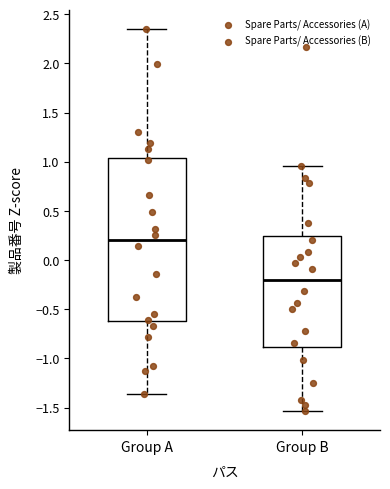

Reading left to right, transcribe this box plot: for each box, give where its median line is, the range the box spans, and where its two whiskers end, as read against the y-axis. The values are not printed on the chart, so give them approximately, as read against the axis.

Group A: median 0.20, box -0.60 to 1.05, whiskers -1.35 to 2.35
Group B: median -0.20, box -0.90 to 0.25, whiskers -1.55 to 0.95